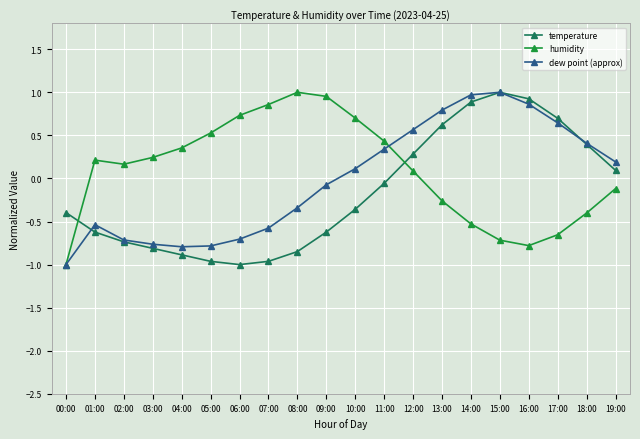

What is the label of the 11th point from the left?

10:00